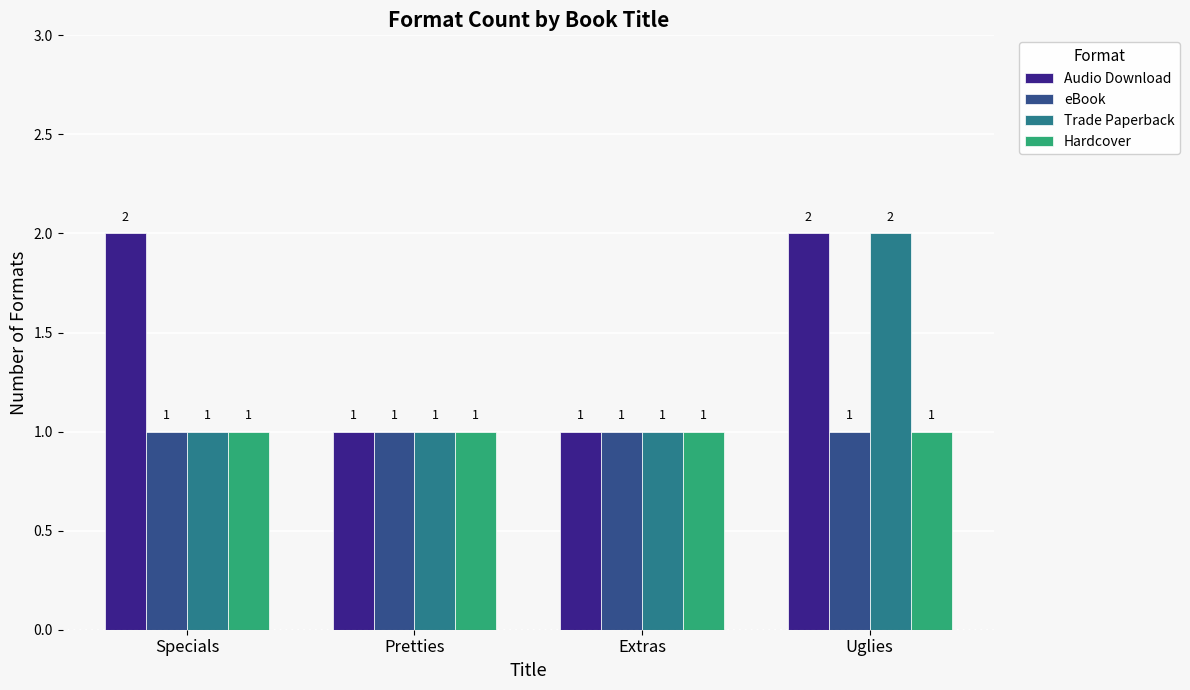

What is the lowest value of the Hardcover series?

1